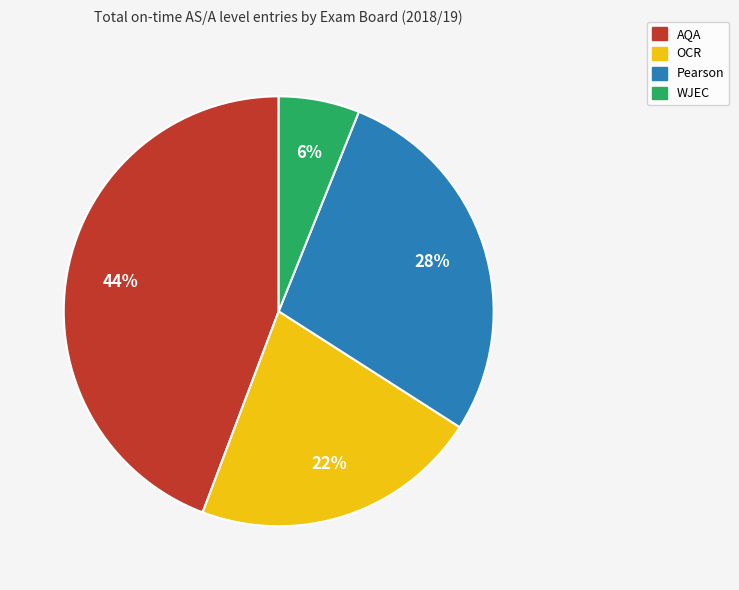

Is there any slice that represents more than half of the pie?

No